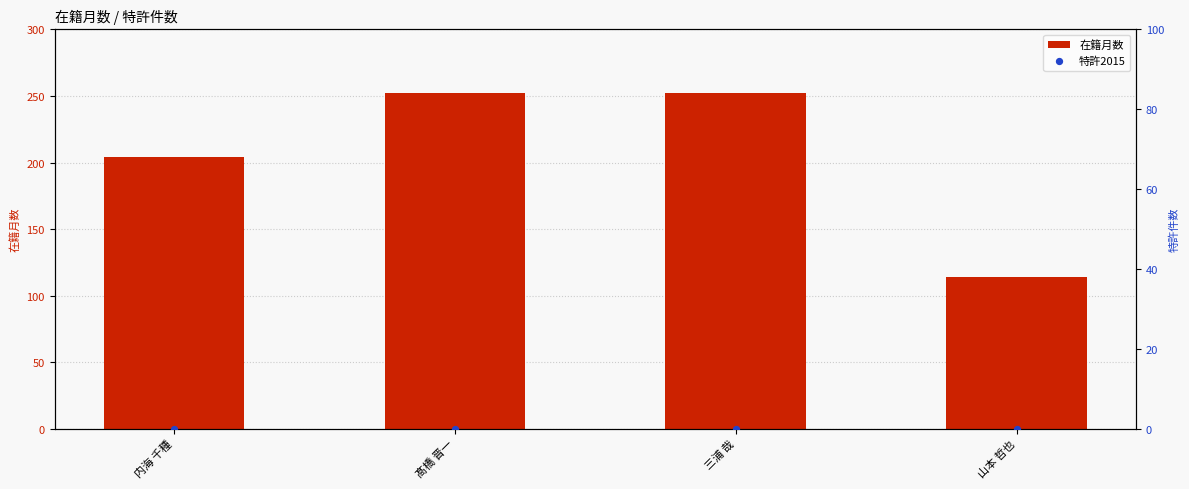

Which series reaches the minimum Y coordinate?

特許2015